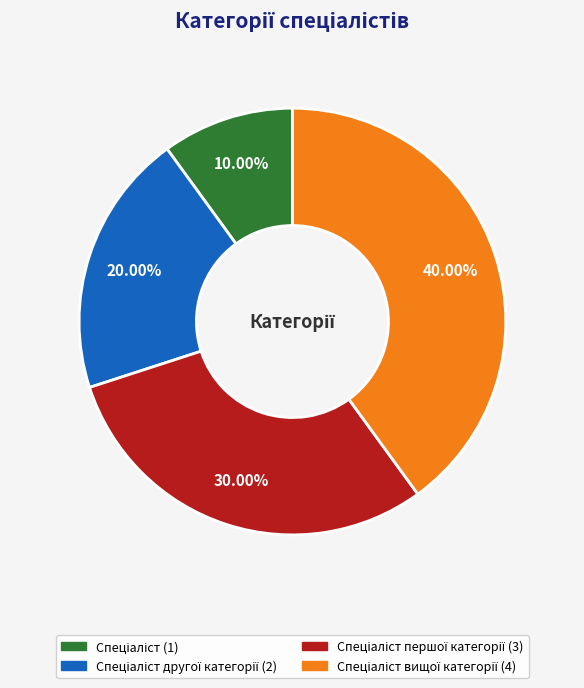

Is there a majority slice in this chart?

No